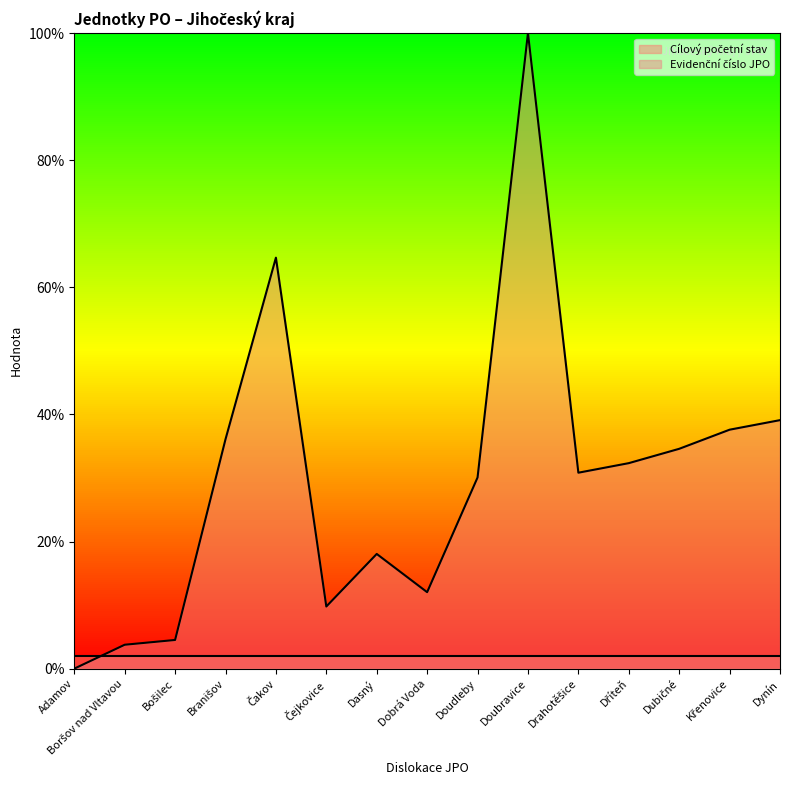

Where is the data nearest to the value 50?

Dynín